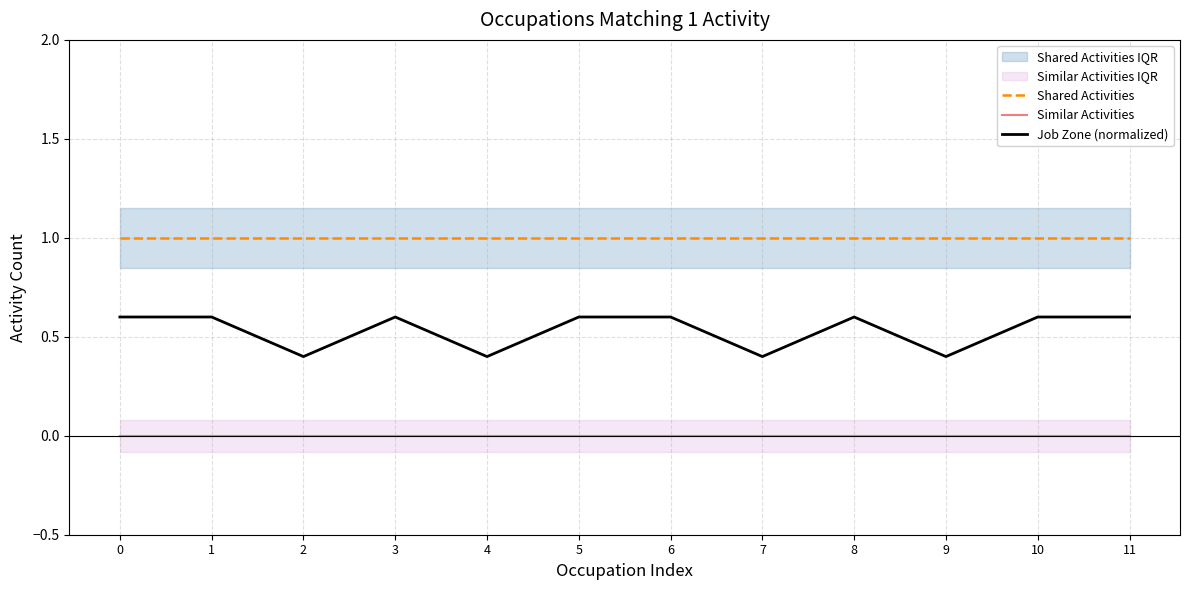

At how many categories does at least one series exceed 0?

12